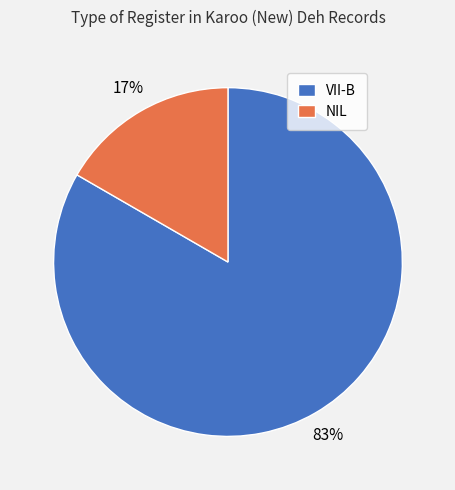

True or false: NIL accounts for 17% of the total.

True